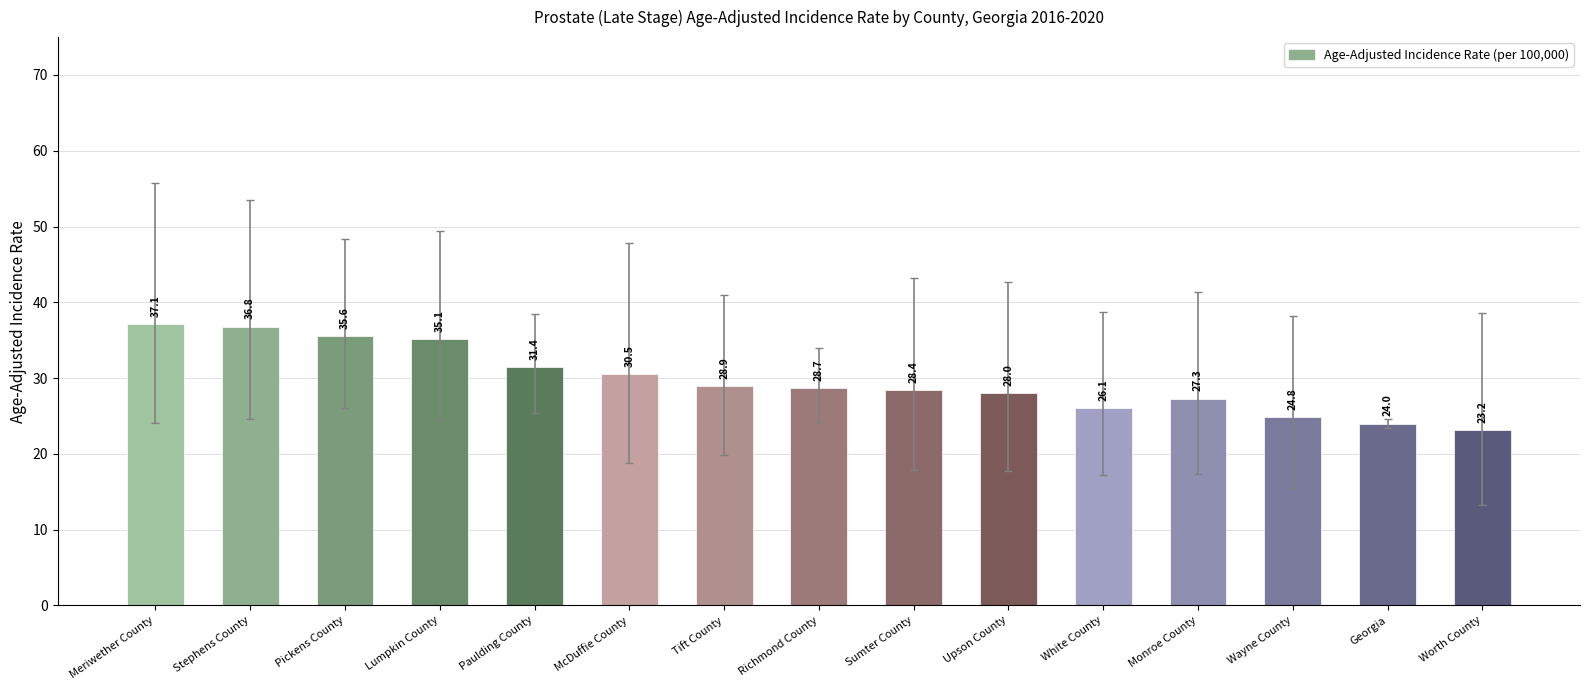

Does the chart contain stacked bars?

No